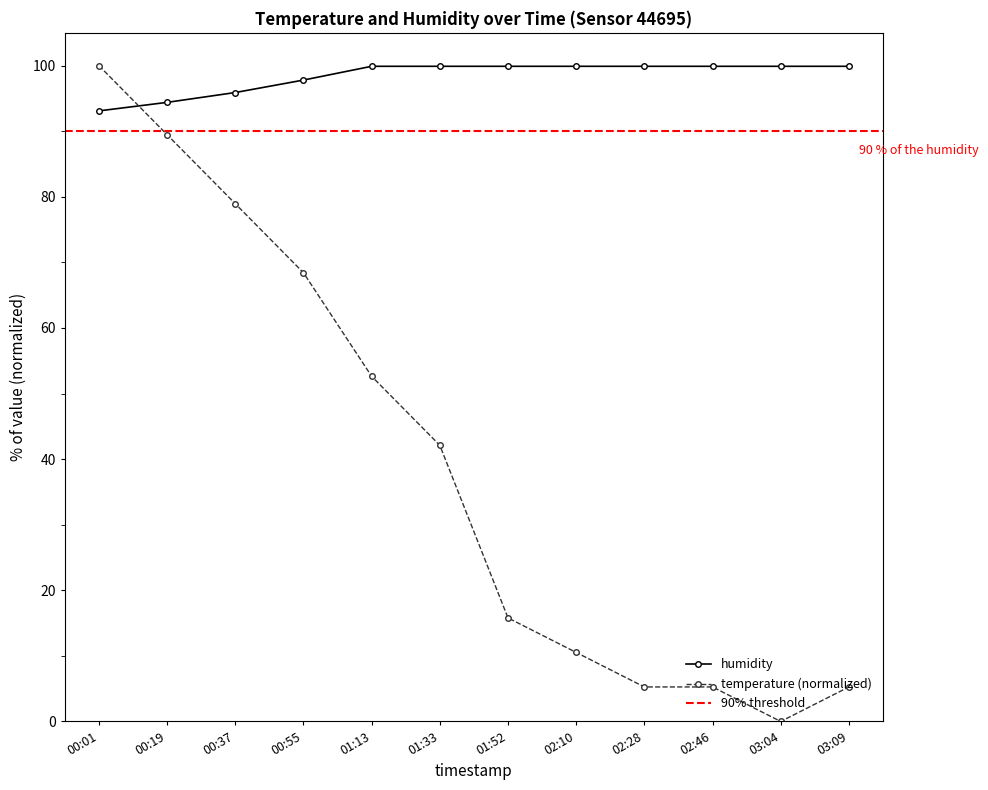

What is the value of the humidity point at the 2nd from the left?

94.4